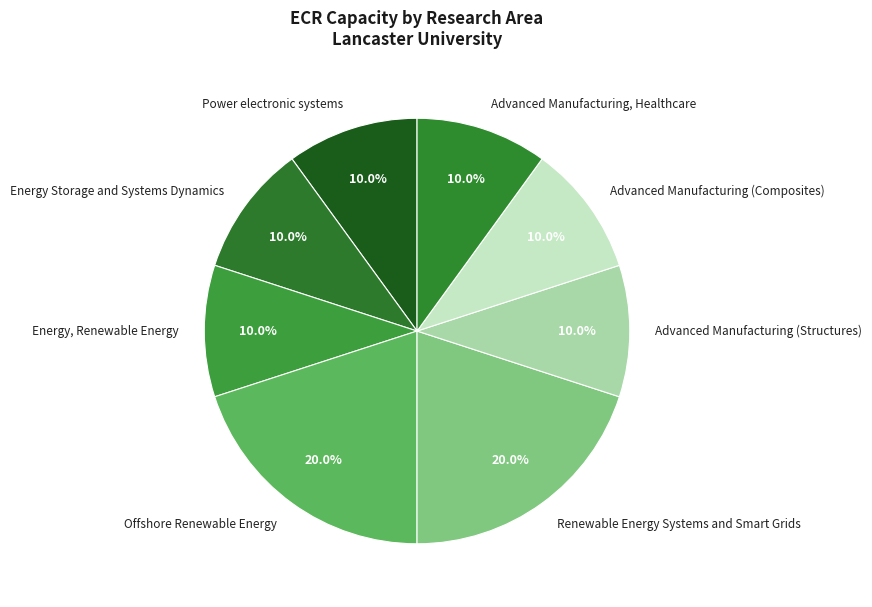

To the nearest percent, what is the average slice percentage?

12%